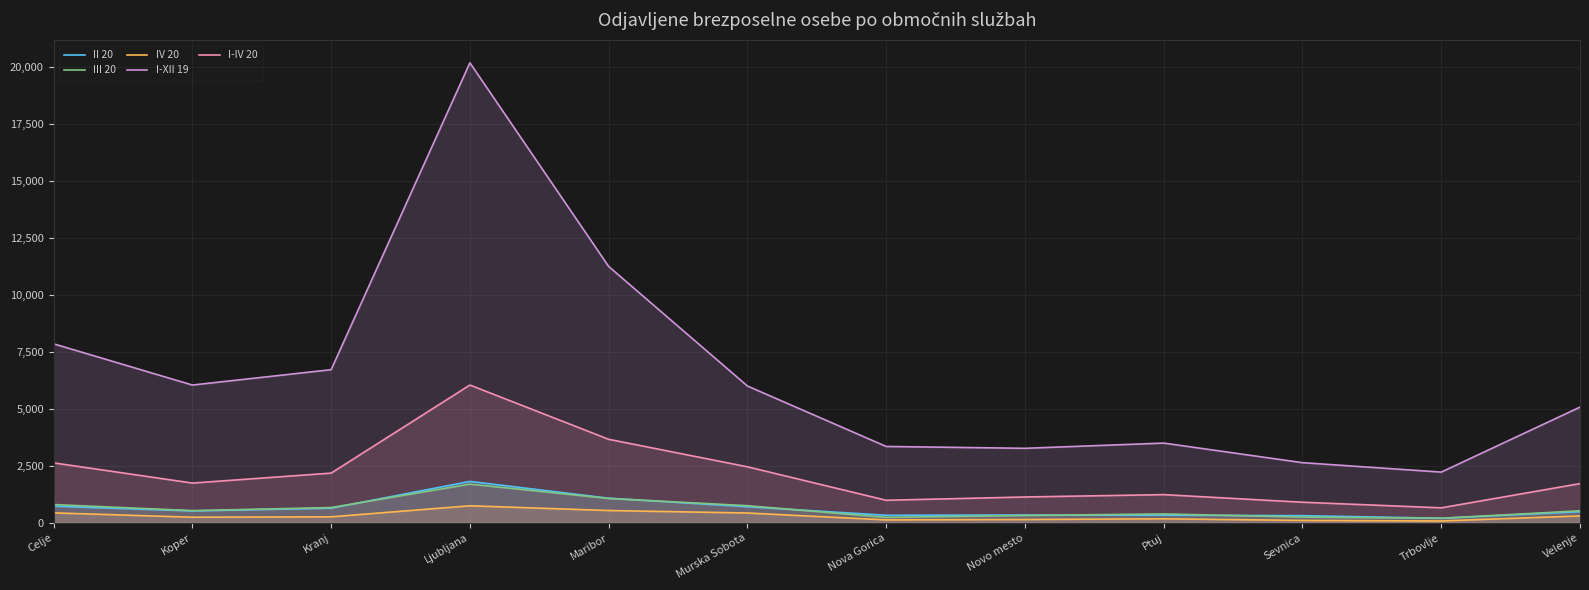

The value of II 20 at Celje is 449. True or false?

False